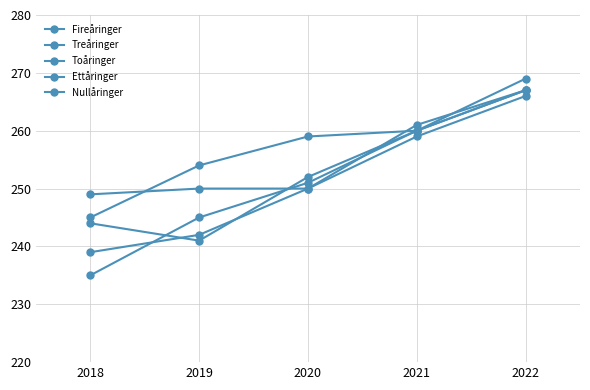

How many lines are shown in the chart?

5